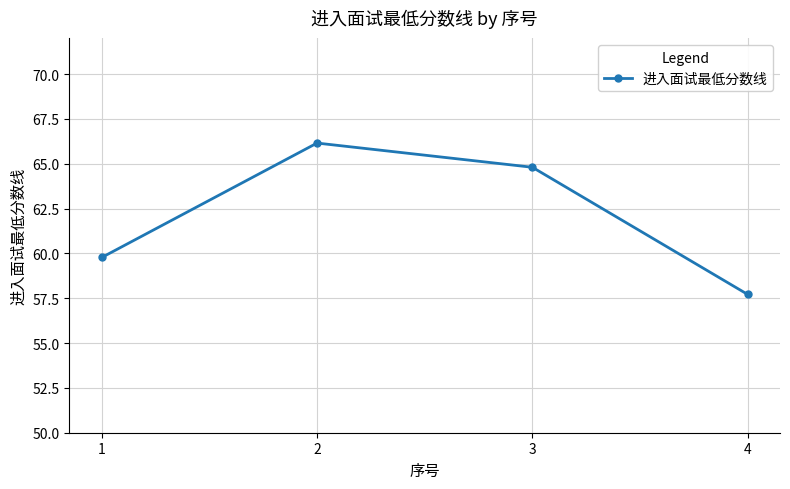

Reading right to left, extract all data points from this chart.

4=57.7	3=64.8	2=66.2	1=59.8